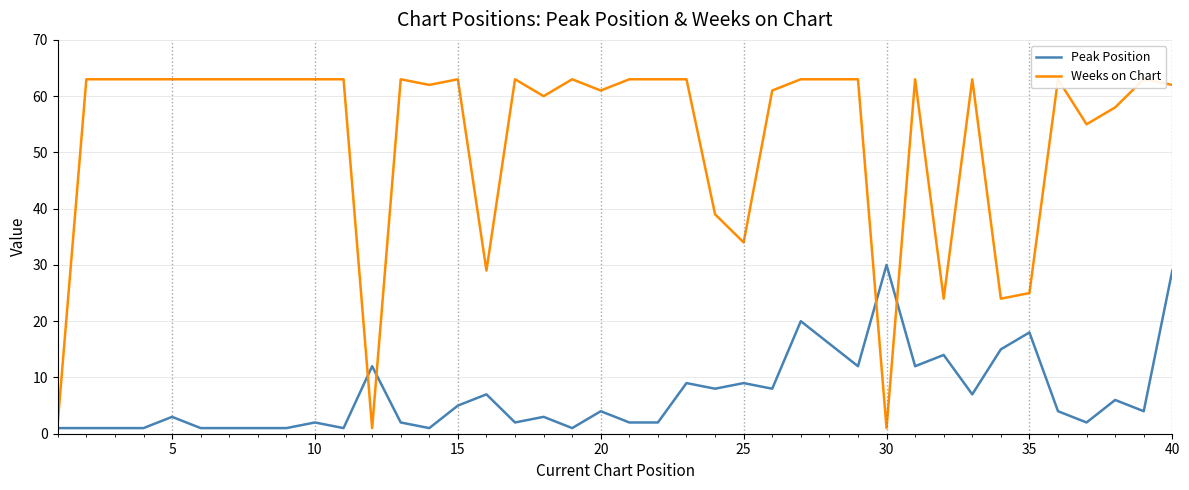

Reading left to right, what are all the values shown in this chart?

Peak Position: 1	1	1	1	3	1	1	1	1	2	1	12	2	1	5	7	2	3	1	4	2	2	9	8	9	8	20	16	12	30	12	14	7	15	18	4	2	6	4	29
Weeks on Chart: 2	63	63	63	63	63	63	63	63	63	63	1	63	62	63	29	63	60	63	61	63	63	63	39	34	61	63	63	63	1	63	24	63	24	25	63	55	58	63	62